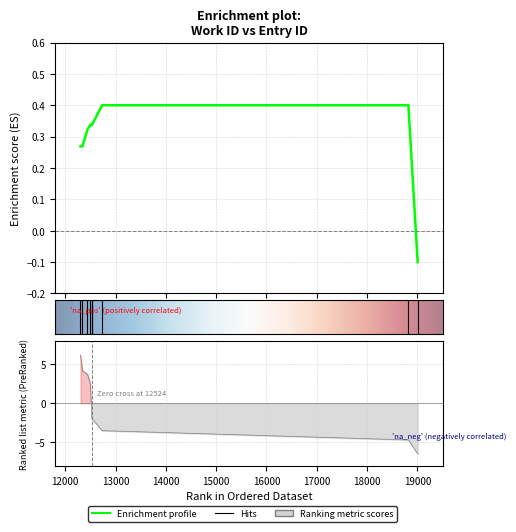

Which category has the highest value across all series?

12735